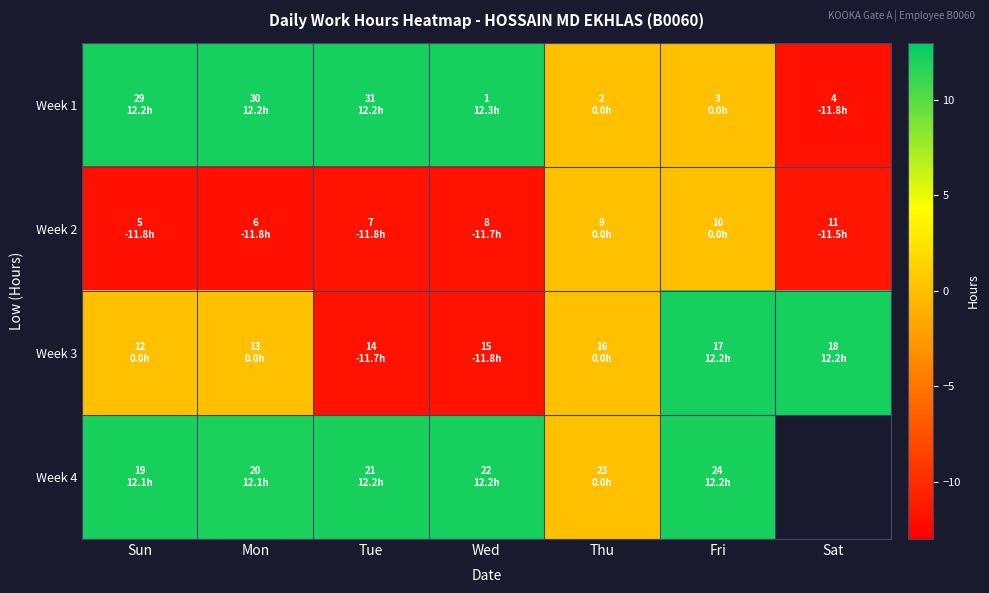

True or false: Week 3 has a value of 0.0 at Sun.

True